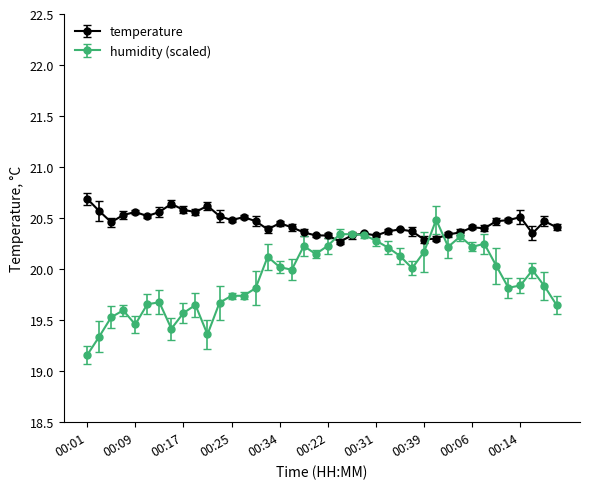

Which series has the widest spread of values?

humidity (scaled)